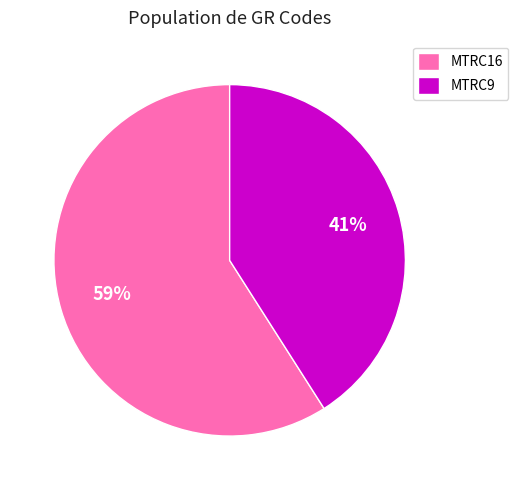

Which category has the smallest portion of the pie?

MTRC9